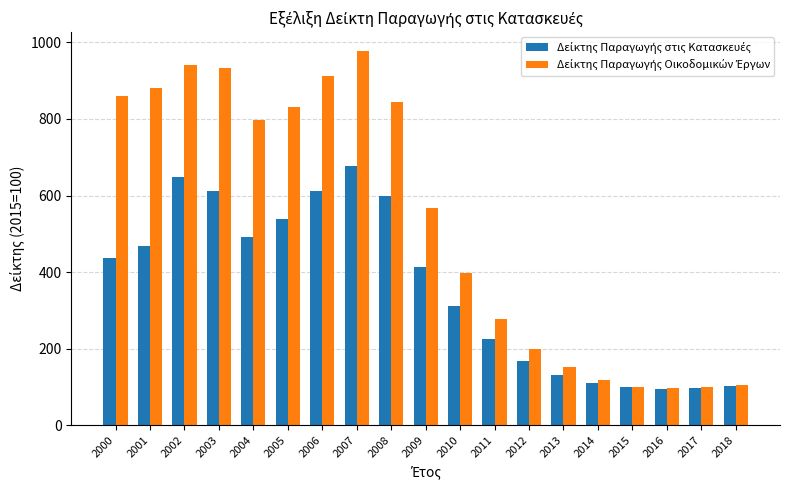

How many distinct data groups are displayed?

2